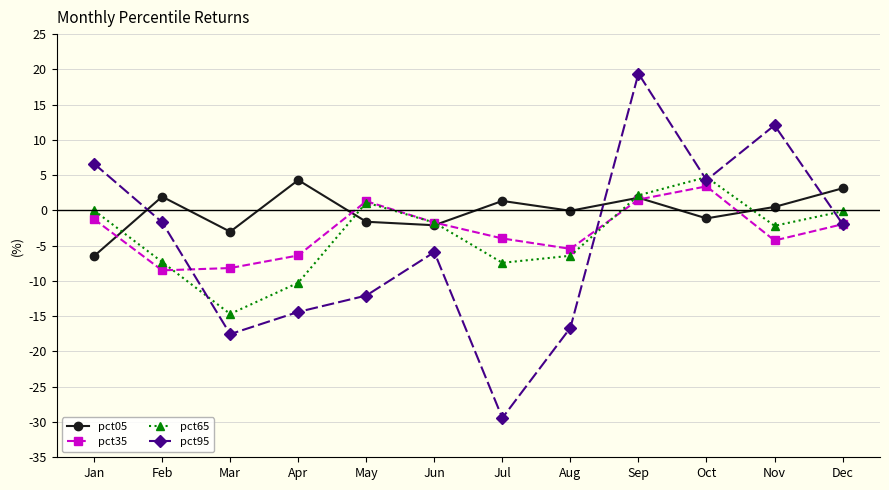

What is the lowest value of the pct35 series?

-8.5